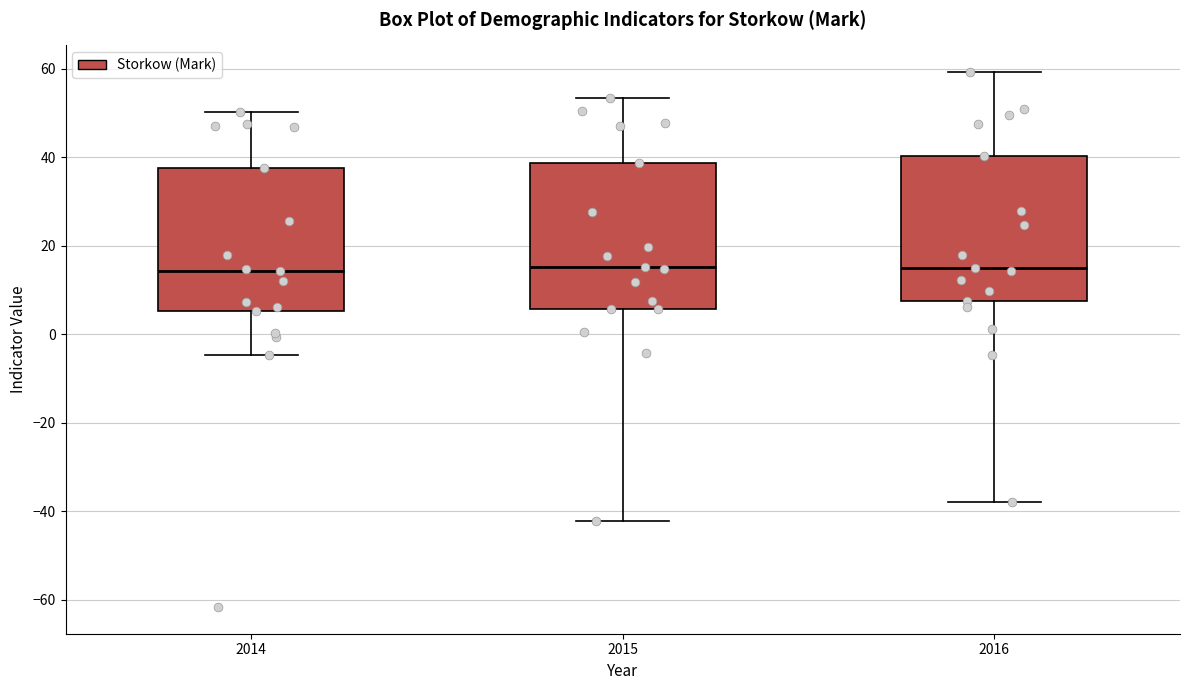

Reading left to right, read every box against the y-axis: the position of its median line, the range the box covers, and the ends of its whiskers. The values are not printed on the chart, so give them approximately, as read against the axis.

2014: median 14, box 6 to 38, whiskers -4 to 50
2015: median 16, box 6 to 38, whiskers -42 to 54
2016: median 16, box 8 to 40, whiskers -38 to 60